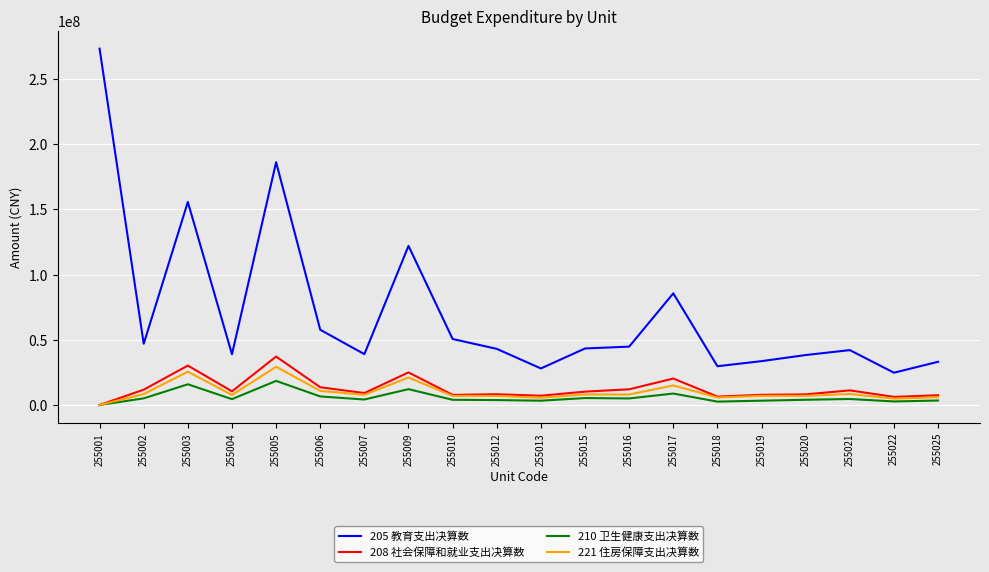

Where is the first local maximum for 210 卫生健康支出决算数?

255003